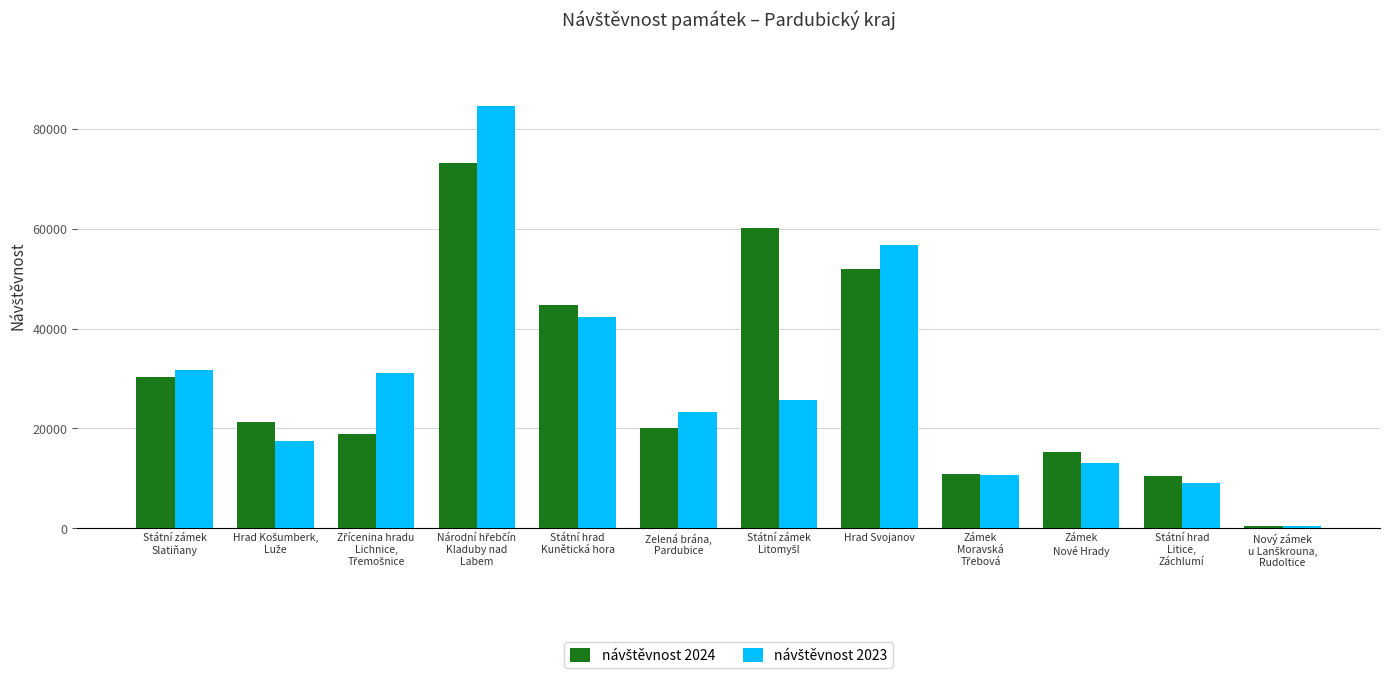

What is the label of the 8th bar from the right?

Státní hrad
Kunětická hora